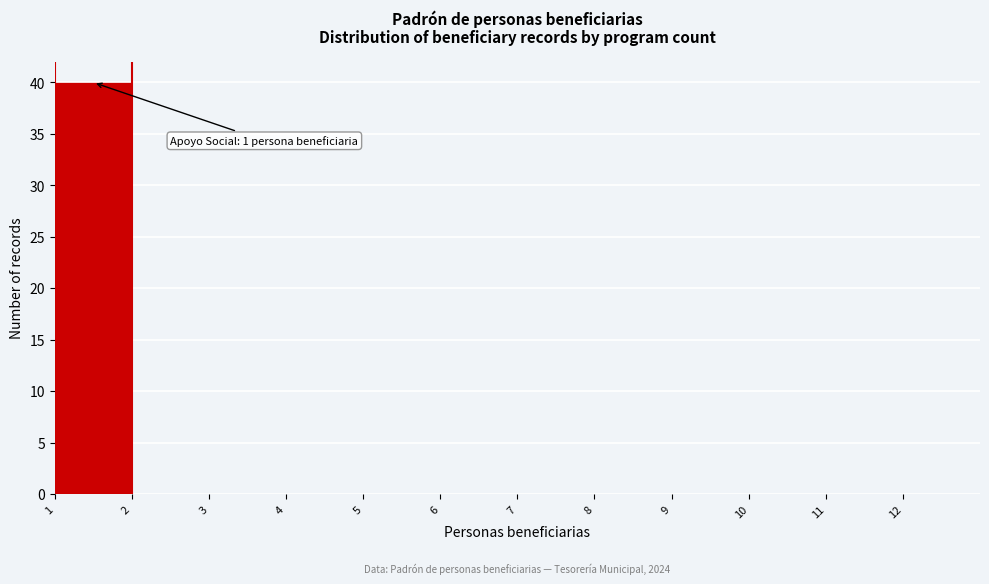

Over which range of the x-axis is the bar tallest?

1 to 2